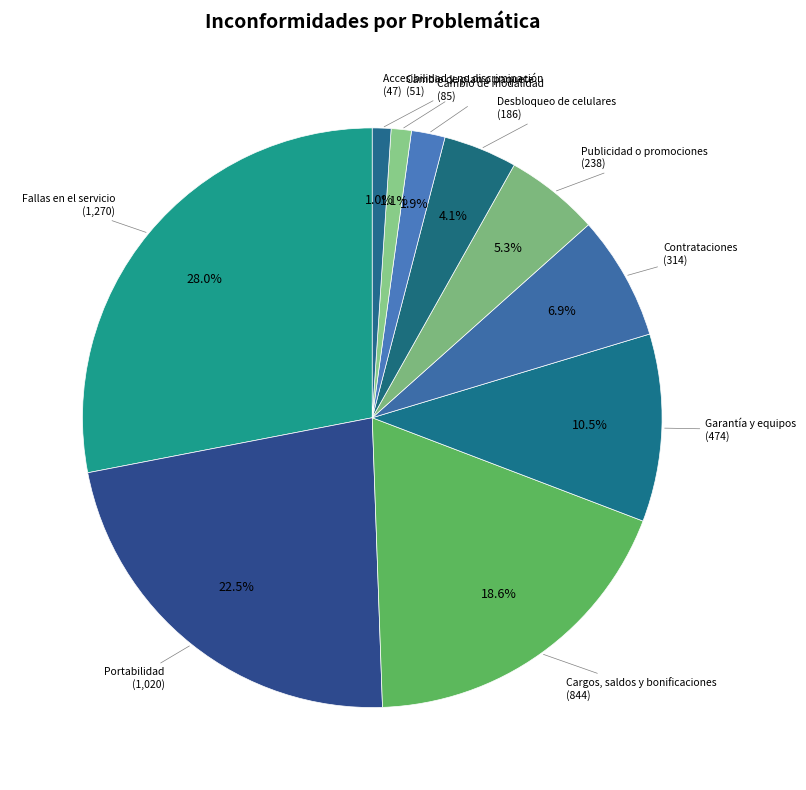

How many slices are in this pie chart?

10